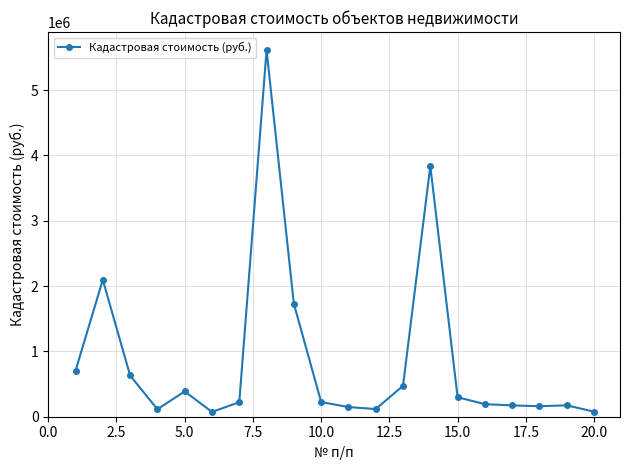

What is the average value?

872360.0